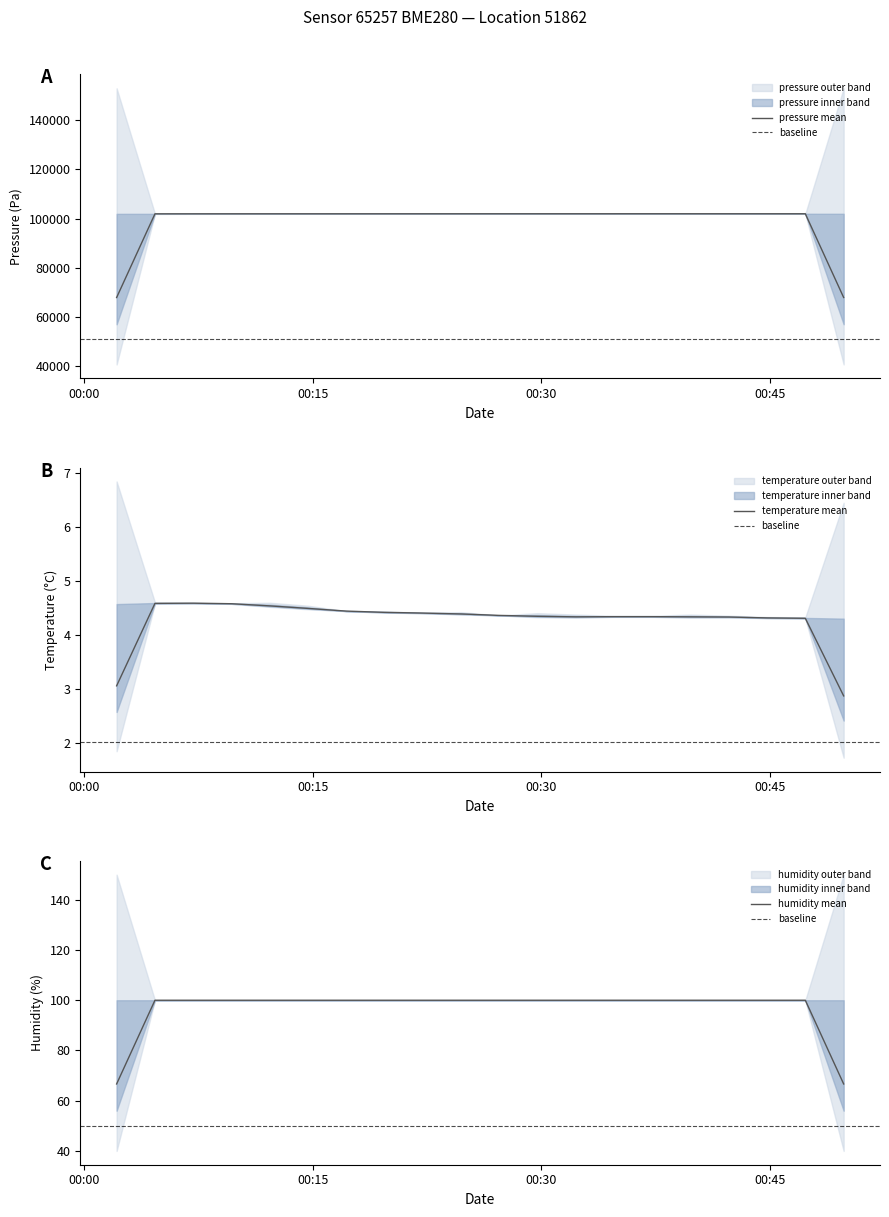

How many values in the pressure series exceed 101972?

10